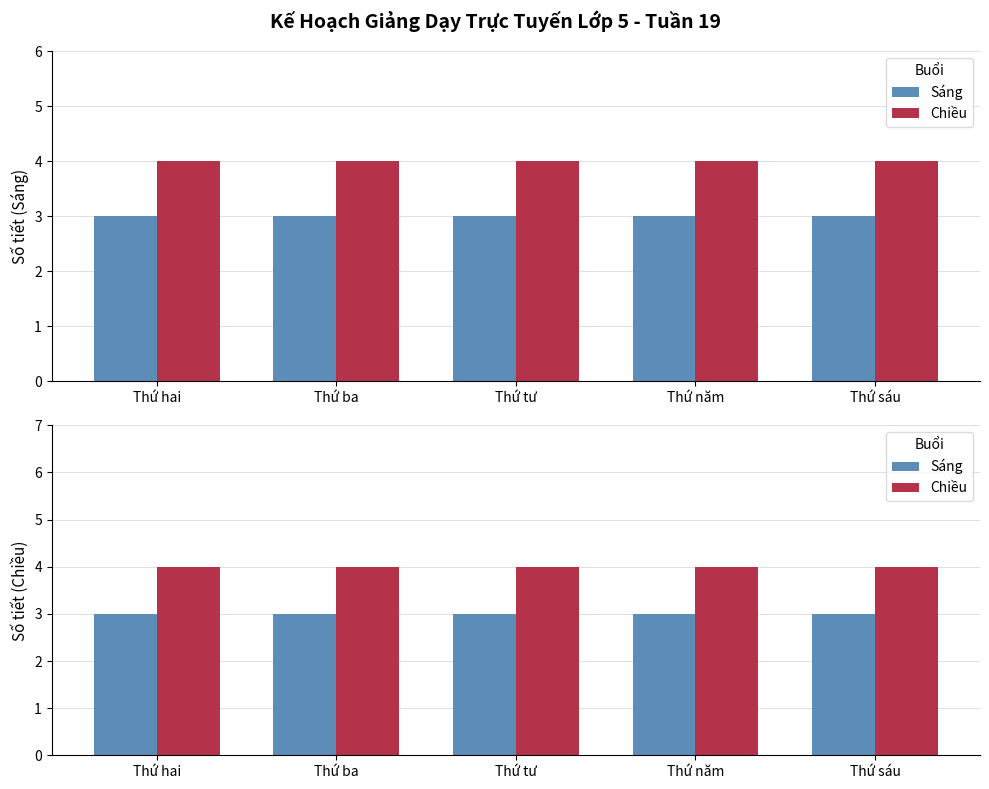

Reading left to right, list all the values displayed in this chart.

Sáng: 3	3	3	3	3
Chiều: 4	4	4	4	4